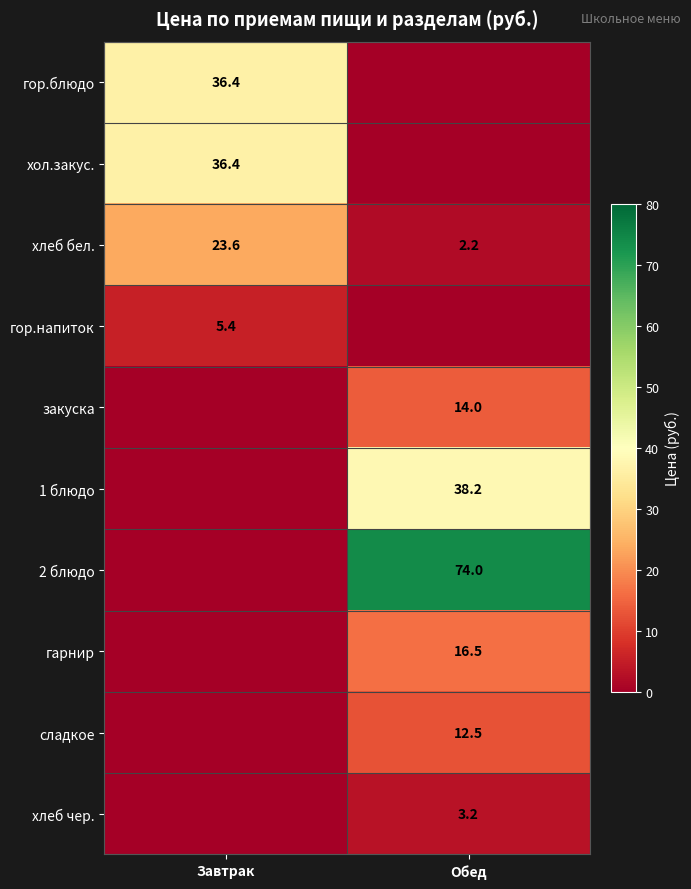

Between Обед and Завтрак, which is larger?

Завтрак